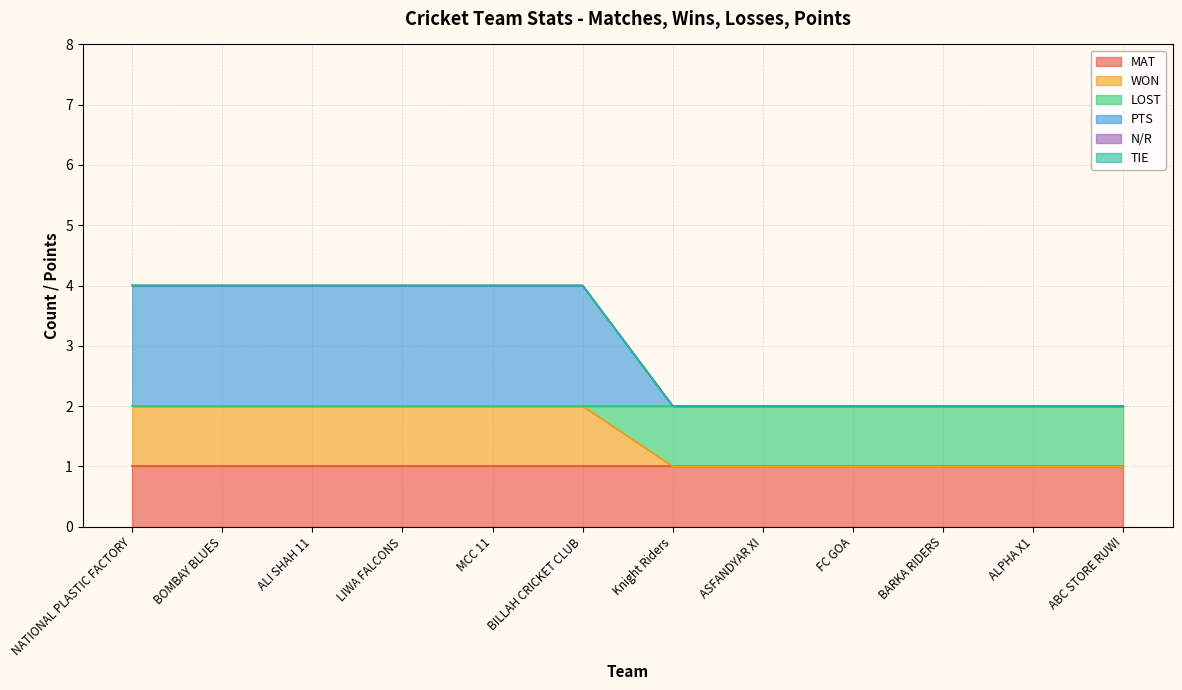

Does the chart display data point markers on the line(s)?

No